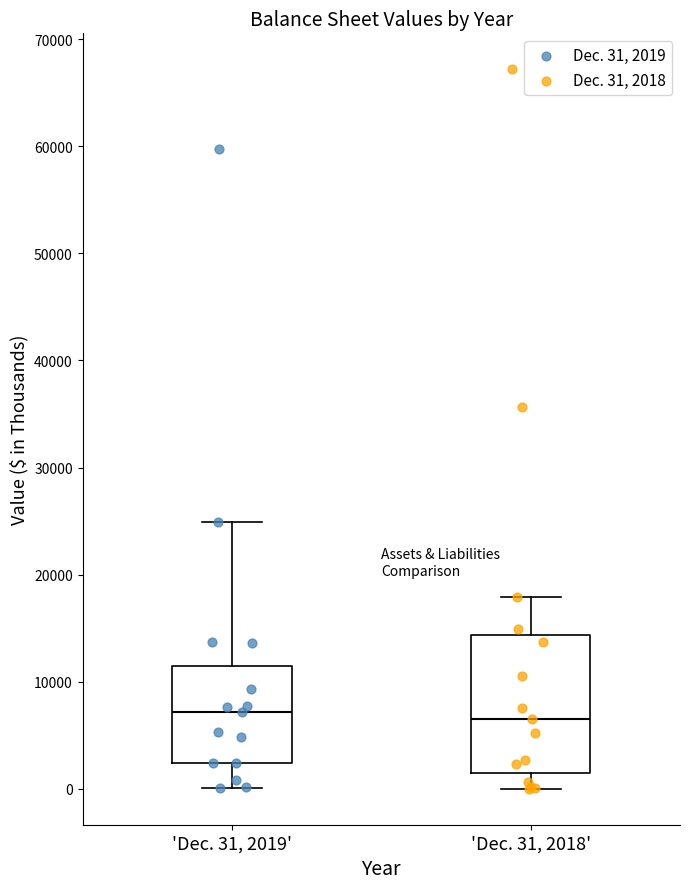

Reading left to right, transcribe this box plot: for each box, give where its median line is, the range the box spans, and where its two whiskers end, as read against the y-axis. The values are not printed on the chart, so give them approximately, as read against the axis.

'Dec. 31, 2019': median 7000, box 2000 to 11000, whiskers 0 to 25000
'Dec. 31, 2018': median 7000, box 2000 to 14000, whiskers 0 to 18000